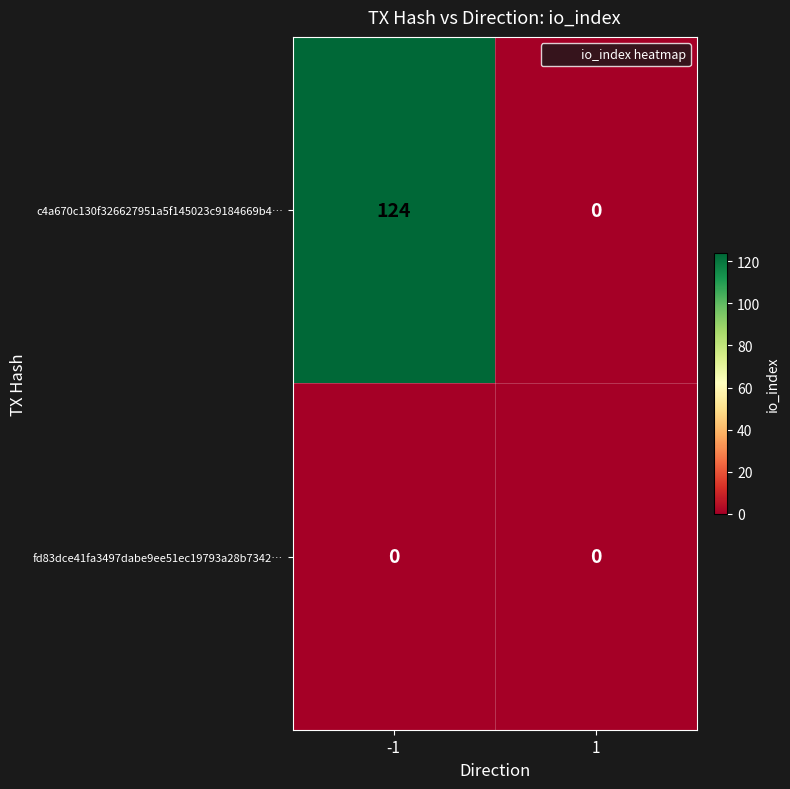

Which series has the largest total across all categories?

c4a670c130f326627951a5f145023c9184669b4…